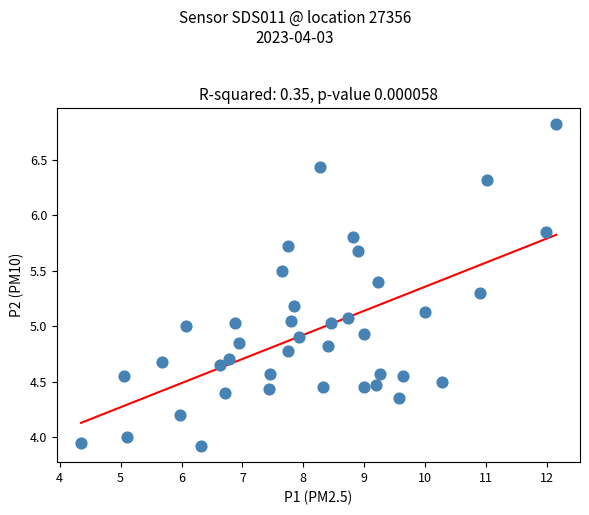

What is the range of X values (max minus min)?

7.8